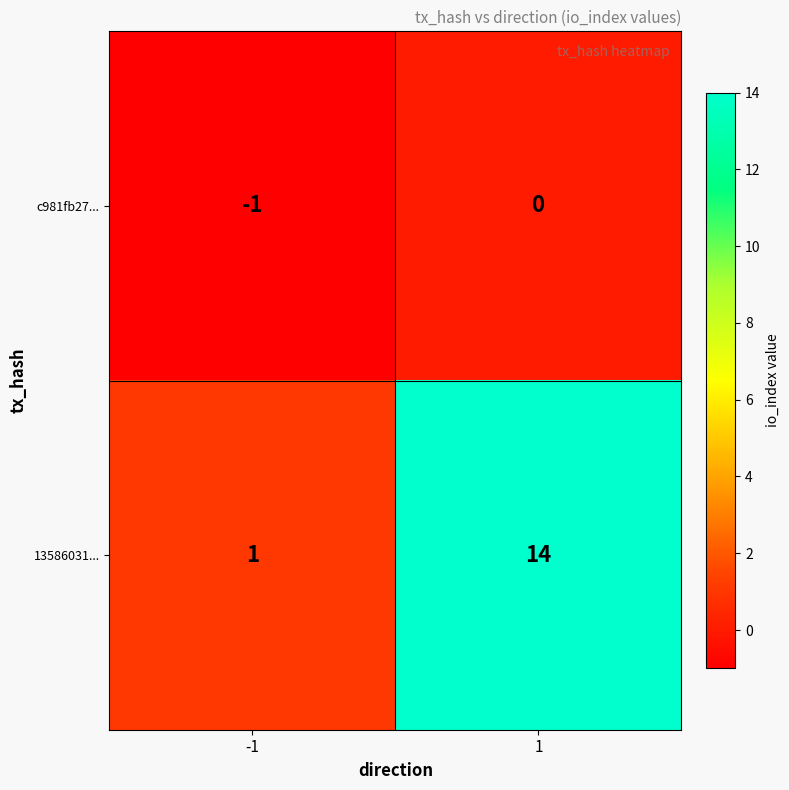

What is the difference between the maximum and minimum values in the 13586031... series?

13